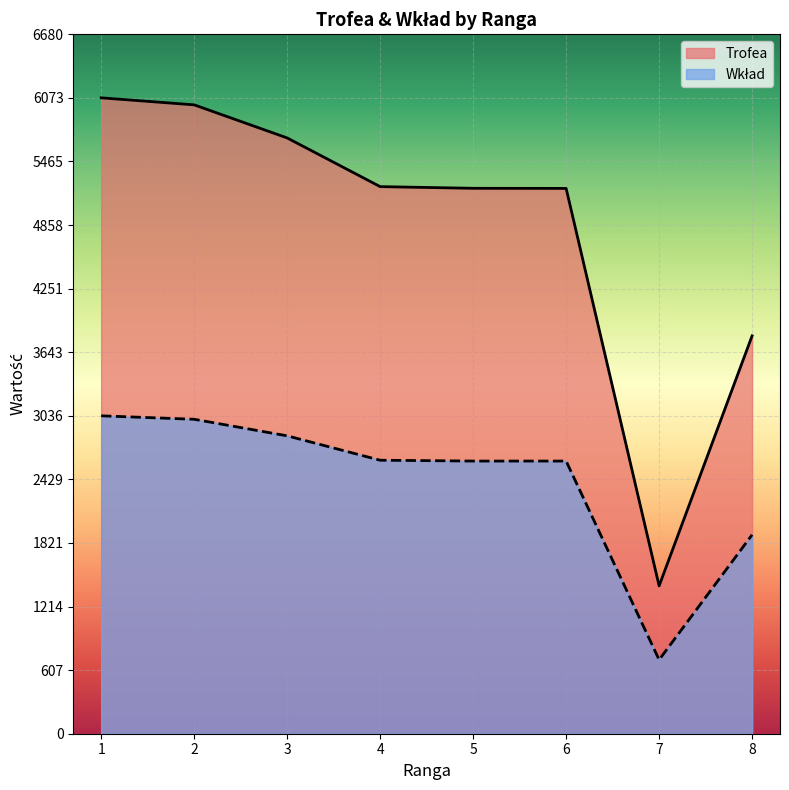

How many interior local valleys does the Wkład series have?

1